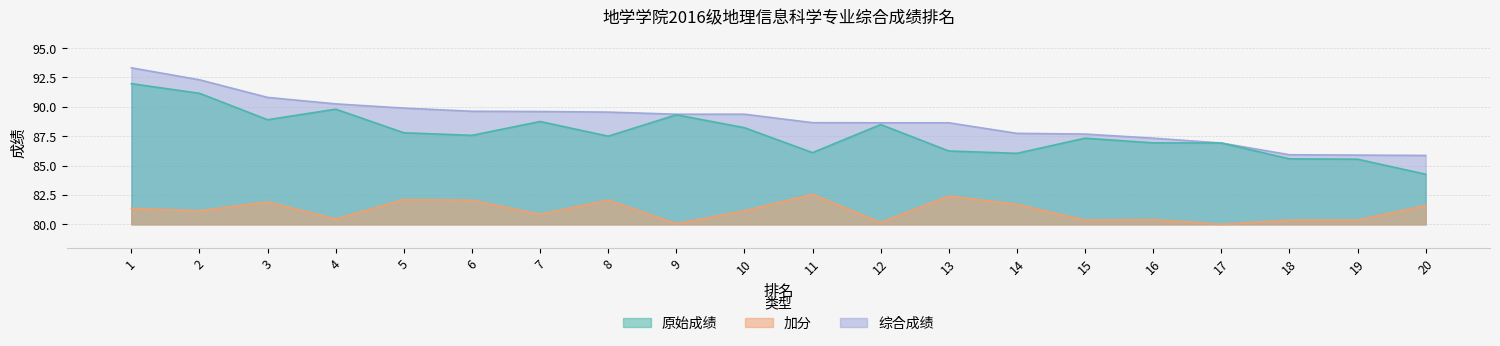

What is the total value across all series at 18?

251.8